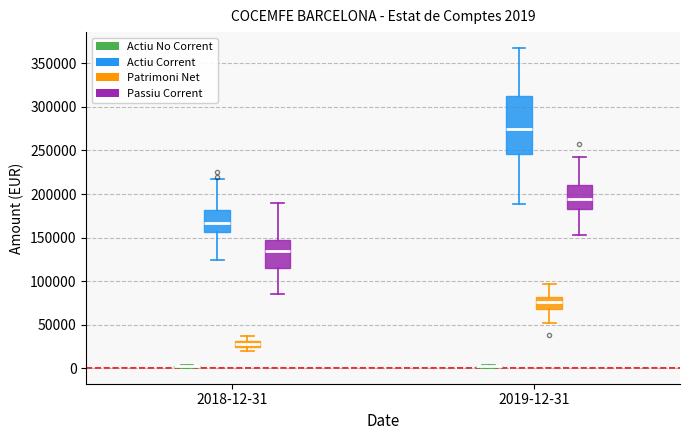

Which box is the tallest, from its lower edge to its upper edge?

2019-12-31 (Actiu Corrent)